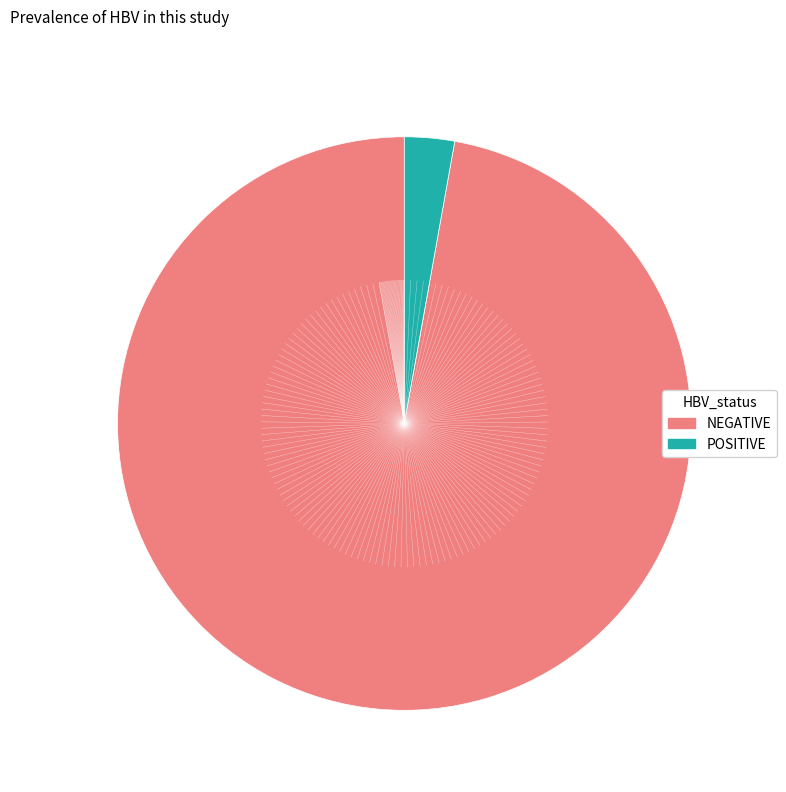

Is there a majority slice in this chart?

Yes